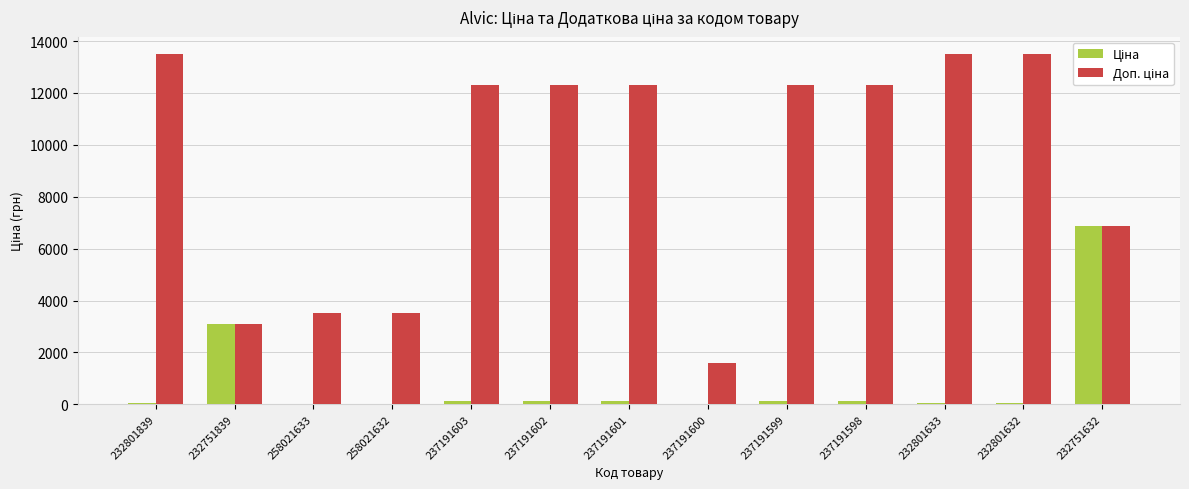

List the labels in order of Доп. ціна value, smallest first.

237191600, 232751839, 258021633, 258021632, 232751632, 237191603, 237191602, 237191601, 237191599, 237191598, 232801839, 232801633, 232801632